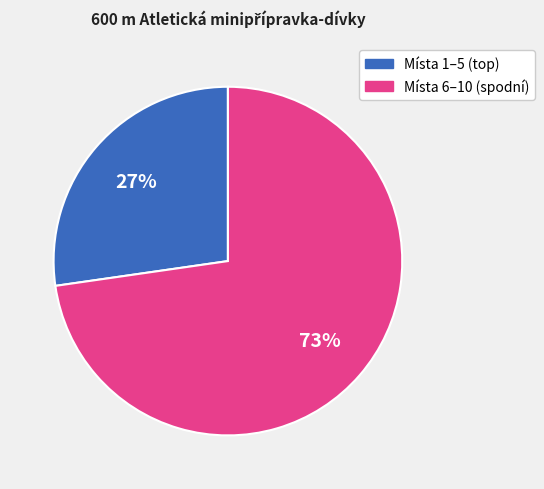

To the nearest percent, what is the average slice percentage?

50%